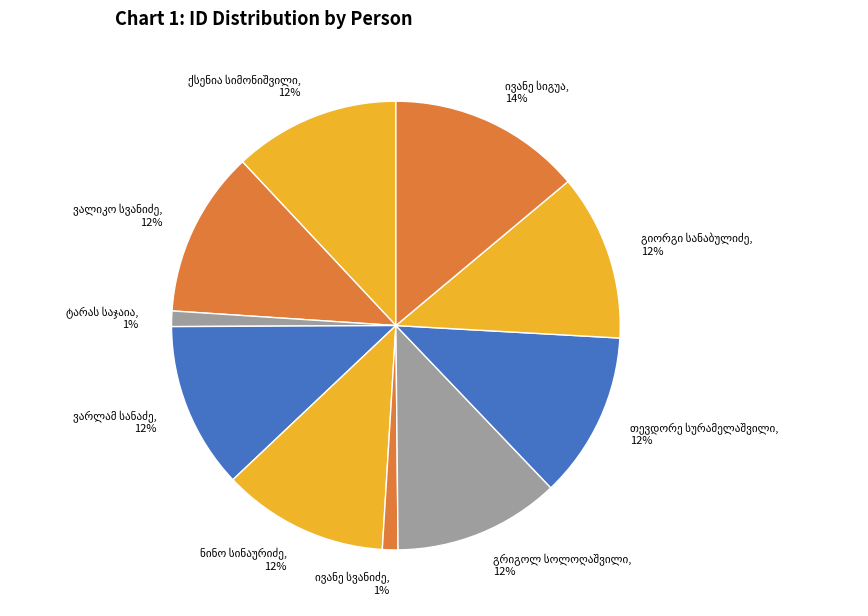

Does any single category account for the majority?

No